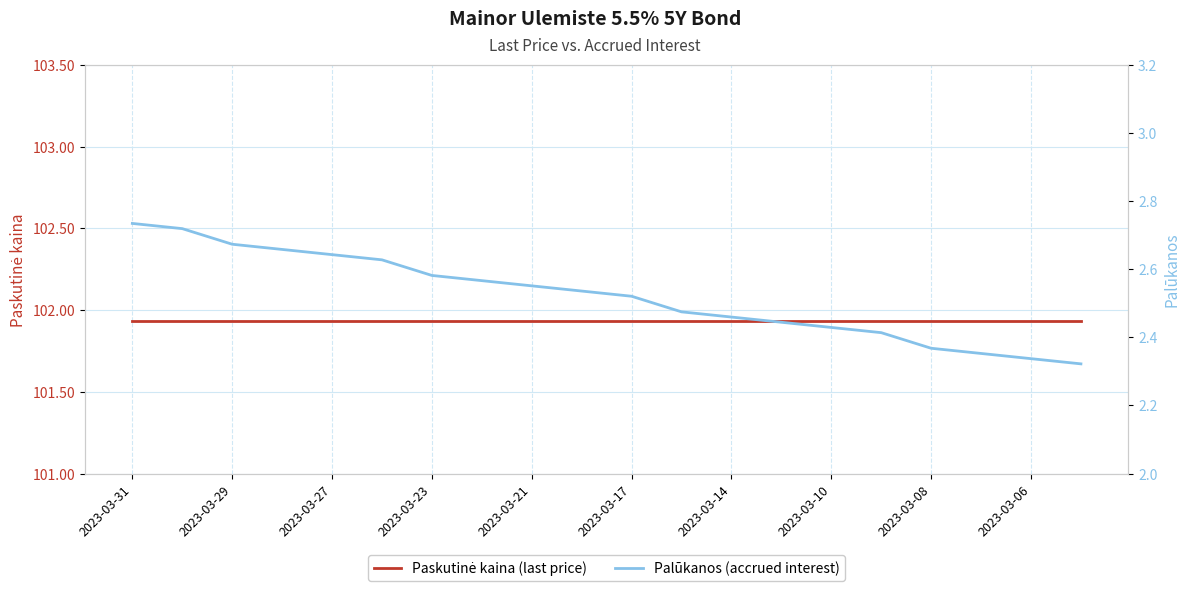

What is the lowest value of the Paskutinė kaina (last price) series?

101.9